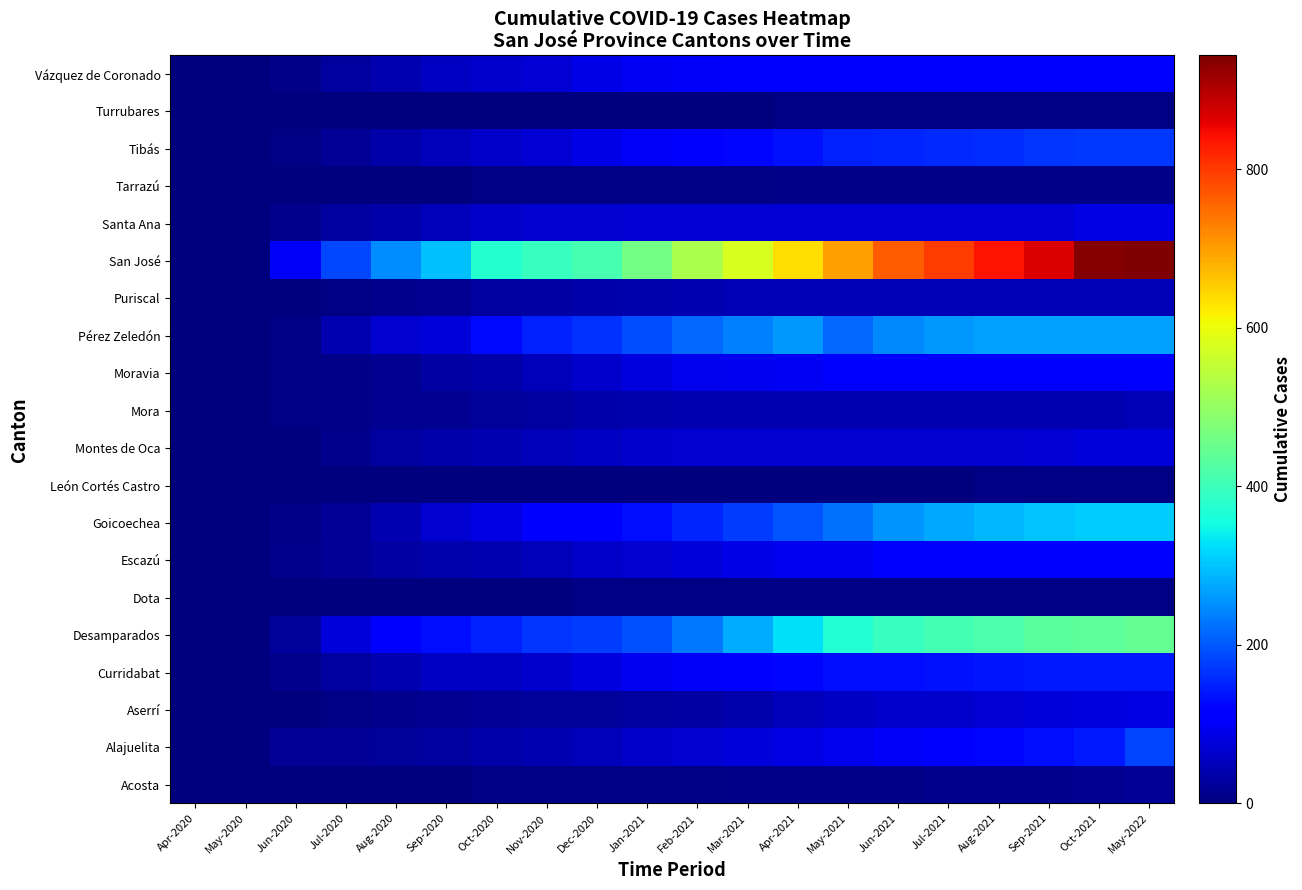

Reading right to left, list all the values displayed in this chart.

Acosta: May-2022=19	Oct-2021=15	Sep-2021=14	Aug-2021=13	Jul-2021=12	Jun-2021=11	May-2021=10	Apr-2021=9	Mar-2021=8	Feb-2021=7	Jan-2021=6	Dec-2020=6	Nov-2020=5	Oct-2020=4	Sep-2020=3	Aug-2020=2	Jul-2020=1	Jun-2020=0	May-2020=0	Apr-2020=0
Alajuelita: May-2022=181	Oct-2021=141	Sep-2021=131	Aug-2021=122	Jul-2021=112	Jun-2021=102	May-2021=89	Apr-2021=84	Mar-2021=75	Feb-2021=69	Jan-2021=60	Dec-2020=51	Nov-2020=44	Oct-2020=36	Sep-2020=29	Aug-2020=25	Jul-2020=22	Jun-2020=19	May-2020=0	Apr-2020=0
Aserrí: May-2022=82	Oct-2021=81	Sep-2021=76	Aug-2021=73	Jul-2021=66	Jun-2021=64	May-2021=56	Apr-2021=48	Mar-2021=40	Feb-2021=33	Jan-2021=26	Dec-2020=24	Nov-2020=23	Oct-2020=20	Sep-2020=18	Aug-2020=13	Jul-2020=6	Jun-2020=1	May-2020=0	Apr-2020=0
Curridabat: May-2022=143	Oct-2021=142	Sep-2021=142	Aug-2021=139	Jul-2021=135	Jun-2021=131	May-2021=130	Apr-2021=123	Mar-2021=113	Feb-2021=102	Jan-2021=94	Dec-2020=80	Nov-2020=65	Oct-2020=57	Sep-2020=56	Aug-2020=41	Jul-2020=28	Jun-2020=13	May-2020=1	Apr-2020=0
Desamparados: May-2022=445	Oct-2021=437	Sep-2021=434	Aug-2021=420	Jul-2021=406	Jun-2021=392	May-2021=370	Apr-2021=325	Mar-2021=279	Feb-2021=232	Jan-2021=193	Dec-2020=175	Nov-2020=167	Oct-2020=148	Sep-2020=131	Aug-2020=108	Jul-2020=75	Jun-2020=25	May-2020=1	Apr-2020=1
Dota: May-2022=6	Oct-2021=5	Sep-2021=4	Aug-2021=4	Jul-2021=4	Jun-2021=4	May-2021=4	Apr-2021=4	Mar-2021=4	Feb-2021=4	Jan-2021=4	Dec-2020=4	Nov-2020=3	Oct-2020=3	Sep-2020=1	Aug-2020=1	Jul-2020=0	Jun-2020=0	May-2020=0	Apr-2020=0
Escazú: May-2022=116	Oct-2021=115	Sep-2021=114	Aug-2021=112	Jul-2021=107	Jun-2021=105	May-2021=95	Apr-2021=95	Mar-2021=88	Feb-2021=77	Jan-2021=68	Dec-2020=59	Nov-2020=50	Oct-2020=43	Sep-2020=38	Aug-2020=31	Jul-2020=21	Jun-2020=14	May-2020=0	Apr-2020=0
Goicoechea: May-2022=308	Oct-2021=307	Sep-2021=300	Aug-2021=289	Jul-2021=273	Jun-2021=258	May-2021=224	Apr-2021=196	Mar-2021=174	Feb-2021=153	Jan-2021=131	Dec-2020=108	Nov-2020=106	Oct-2020=83	Sep-2020=67	Aug-2020=43	Jul-2020=22	Jun-2020=8	May-2020=0	Apr-2020=0
León Cortés Castro: May-2022=4	Oct-2021=4	Sep-2021=4	Aug-2021=4	Jul-2021=3	Jun-2021=2	May-2021=2	Apr-2021=2	Mar-2021=1	Feb-2021=1	Jan-2021=1	Dec-2020=1	Nov-2020=1	Oct-2020=1	Sep-2020=1	Aug-2020=1	Jul-2020=0	Jun-2020=0	May-2020=0	Apr-2020=0
Montes de Oca: May-2022=76	Oct-2021=76	Sep-2021=73	Aug-2021=70	Jul-2021=68	Jun-2021=68	May-2021=68	Apr-2021=68	Mar-2021=68	Feb-2021=68	Jan-2021=65	Dec-2020=57	Nov-2020=49	Oct-2020=42	Sep-2020=34	Aug-2020=26	Jul-2020=14	Jun-2020=2	May-2020=0	Apr-2020=0
Mora: May-2022=46	Oct-2021=43	Sep-2021=43	Aug-2021=43	Jul-2021=43	Jun-2021=43	May-2021=43	Apr-2021=43	Mar-2021=43	Feb-2021=43	Jan-2021=38	Dec-2020=34	Nov-2020=27	Oct-2020=23	Sep-2020=18	Aug-2020=16	Jul-2020=10	Jun-2020=6	May-2020=0	Apr-2020=0
Moravia: May-2022=109	Oct-2021=109	Sep-2021=109	Aug-2021=108	Jul-2021=107	Jun-2021=107	May-2021=105	Apr-2021=99	Mar-2021=95	Feb-2021=92	Jan-2021=80	Dec-2020=65	Nov-2020=50	Oct-2020=35	Sep-2020=30	Aug-2020=18	Jul-2020=11	Jun-2020=5	May-2020=0	Apr-2020=0
Pérez Zeledón: May-2022=268	Oct-2021=268	Sep-2021=267	Aug-2021=267	Jul-2021=259	Jun-2021=244	May-2021=217	Apr-2021=259	Mar-2021=237	Feb-2021=216	Jan-2021=190	Dec-2020=163	Nov-2020=148	Oct-2020=129	Sep-2020=76	Aug-2020=69	Jul-2020=44	Jun-2020=6	May-2020=0	Apr-2020=0
Puriscal: May-2022=47	Oct-2021=46	Sep-2021=46	Aug-2021=46	Jul-2021=46	Jun-2021=46	May-2021=46	Apr-2021=46	Mar-2021=46	Feb-2021=43	Jan-2021=40	Dec-2020=36	Nov-2020=32	Oct-2020=26	Sep-2020=18	Aug-2020=13	Jul-2020=7	Jun-2020=2	May-2020=0	Apr-2020=0
San José: May-2022=944	Oct-2021=937	Sep-2021=870	Aug-2021=840	Jul-2021=800	Jun-2021=765	May-2021=700	Apr-2021=637	Mar-2021=578	Feb-2021=527	Jan-2021=461	Dec-2020=412	Nov-2020=393	Oct-2020=375	Sep-2020=295	Aug-2020=250	Jul-2020=186	Jun-2020=100	May-2020=2	Apr-2020=2
Santa Ana: May-2022=84	Oct-2021=83	Sep-2021=73	Aug-2021=73	Jul-2021=73	Jun-2021=73	May-2021=73	Apr-2021=73	Mar-2021=73	Feb-2021=73	Jan-2021=73	Dec-2020=70	Nov-2020=67	Oct-2020=59	Sep-2020=51	Aug-2020=34	Jul-2020=27	Jun-2020=13	May-2020=1	Apr-2020=1
Tarrazú: May-2022=9	Oct-2021=9	Sep-2021=9	Aug-2021=9	Jul-2021=9	Jun-2021=9	May-2021=9	Apr-2021=9	Mar-2021=7	Feb-2021=6	Jan-2021=5	Dec-2020=4	Nov-2020=4	Oct-2020=4	Sep-2020=3	Aug-2020=2	Jul-2020=2	Jun-2020=2	May-2020=0	Apr-2020=0
Tibás: May-2022=172	Oct-2021=171	Sep-2021=167	Aug-2021=162	Jul-2021=155	Jun-2021=154	May-2021=150	Apr-2021=135	Mar-2021=124	Feb-2021=117	Jan-2021=103	Dec-2020=87	Nov-2020=73	Oct-2020=60	Sep-2020=50	Aug-2020=35	Jul-2020=19	Jun-2020=5	May-2020=0	Apr-2020=0
Turrubares: May-2022=4	Oct-2021=4	Sep-2021=4	Aug-2021=4	Jul-2021=4	Jun-2021=4	May-2021=4	Apr-2021=4	Mar-2021=3	Feb-2021=2	Jan-2021=2	Dec-2020=2	Nov-2020=1	Oct-2020=1	Sep-2020=0	Aug-2020=0	Jul-2020=0	Jun-2020=0	May-2020=0	Apr-2020=0
Vázquez de Coronado: May-2022=116	Oct-2021=115	Sep-2021=115	Aug-2021=113	Jul-2021=111	Jun-2021=109	May-2021=109	Apr-2021=109	Mar-2021=107	Feb-2021=100	Jan-2021=96	Dec-2020=87	Nov-2020=72	Oct-2020=63	Sep-2020=56	Aug-2020=42	Jul-2020=29	Jun-2020=8	May-2020=0	Apr-2020=0